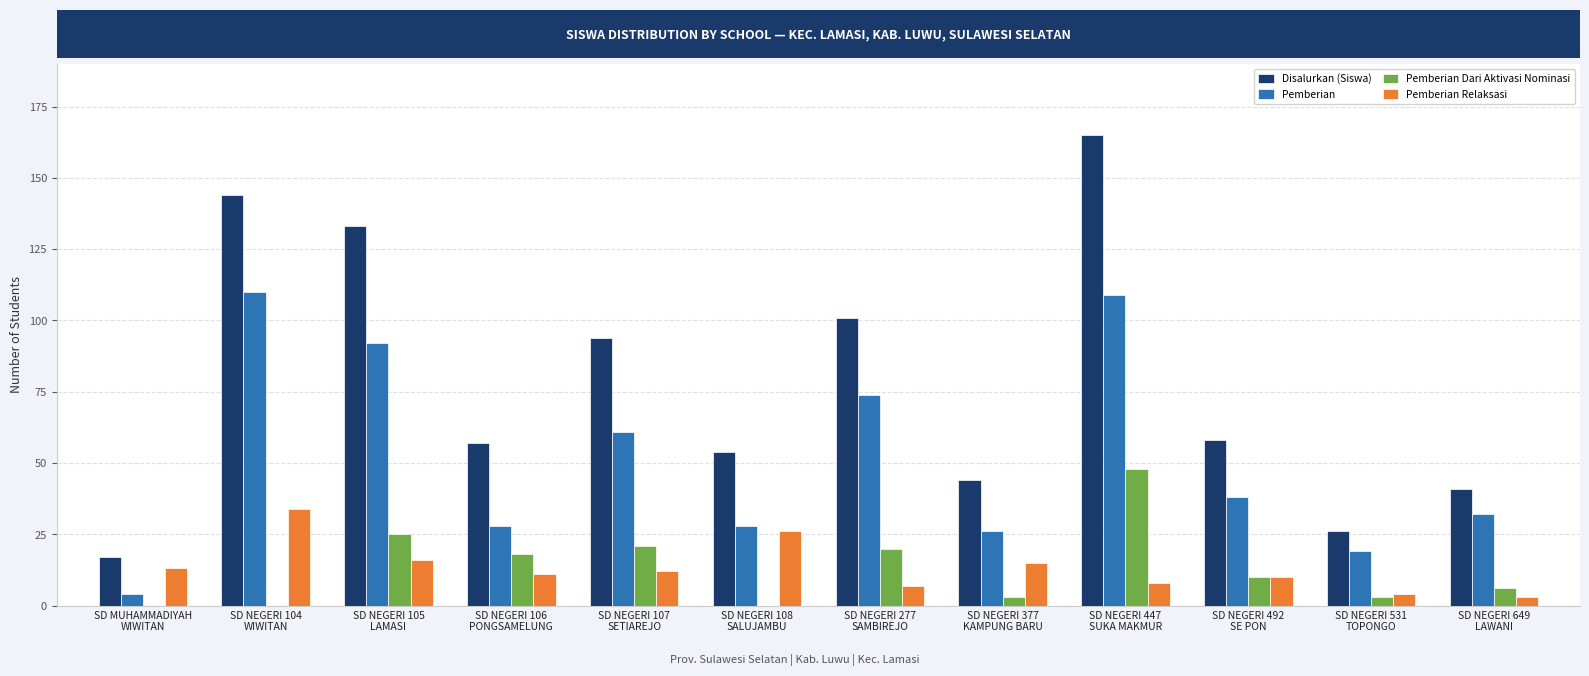

Reading left to right, what are all the values shown in this chart?

Disalurkan (Siswa): SD MUHAMMADIYAH
WIWITAN=17	SD NEGERI 104
WIWITAN=144	SD NEGERI 105
LAMASI=133	SD NEGERI 106
PONGSAMELUNG=57	SD NEGERI 107
SETIAREJO=94	SD NEGERI 108
SALUJAMBU=54	SD NEGERI 277
SAMBIREJO=101	SD NEGERI 377
KAMPUNG BARU=44	SD NEGERI 447
SUKA MAKMUR=165	SD NEGERI 492
SE PON=58	SD NEGERI 531
TOPONGO=26	SD NEGERI 649
LAWANI=41
Pemberian: SD MUHAMMADIYAH
WIWITAN=4	SD NEGERI 104
WIWITAN=110	SD NEGERI 105
LAMASI=92	SD NEGERI 106
PONGSAMELUNG=28	SD NEGERI 107
SETIAREJO=61	SD NEGERI 108
SALUJAMBU=28	SD NEGERI 277
SAMBIREJO=74	SD NEGERI 377
KAMPUNG BARU=26	SD NEGERI 447
SUKA MAKMUR=109	SD NEGERI 492
SE PON=38	SD NEGERI 531
TOPONGO=19	SD NEGERI 649
LAWANI=32
Pemberian Dari Aktivasi Nominasi: SD MUHAMMADIYAH
WIWITAN=0	SD NEGERI 104
WIWITAN=0	SD NEGERI 105
LAMASI=25	SD NEGERI 106
PONGSAMELUNG=18	SD NEGERI 107
SETIAREJO=21	SD NEGERI 108
SALUJAMBU=0	SD NEGERI 277
SAMBIREJO=20	SD NEGERI 377
KAMPUNG BARU=3	SD NEGERI 447
SUKA MAKMUR=48	SD NEGERI 492
SE PON=10	SD NEGERI 531
TOPONGO=3	SD NEGERI 649
LAWANI=6
Pemberian Relaksasi: SD MUHAMMADIYAH
WIWITAN=13	SD NEGERI 104
WIWITAN=34	SD NEGERI 105
LAMASI=16	SD NEGERI 106
PONGSAMELUNG=11	SD NEGERI 107
SETIAREJO=12	SD NEGERI 108
SALUJAMBU=26	SD NEGERI 277
SAMBIREJO=7	SD NEGERI 377
KAMPUNG BARU=15	SD NEGERI 447
SUKA MAKMUR=8	SD NEGERI 492
SE PON=10	SD NEGERI 531
TOPONGO=4	SD NEGERI 649
LAWANI=3